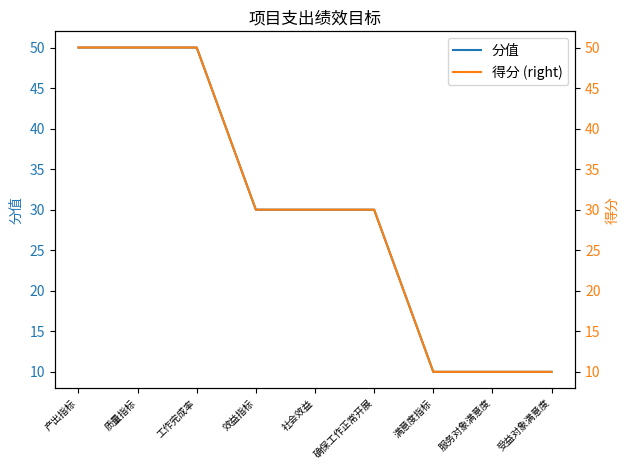

How many lines are shown in the chart?

2